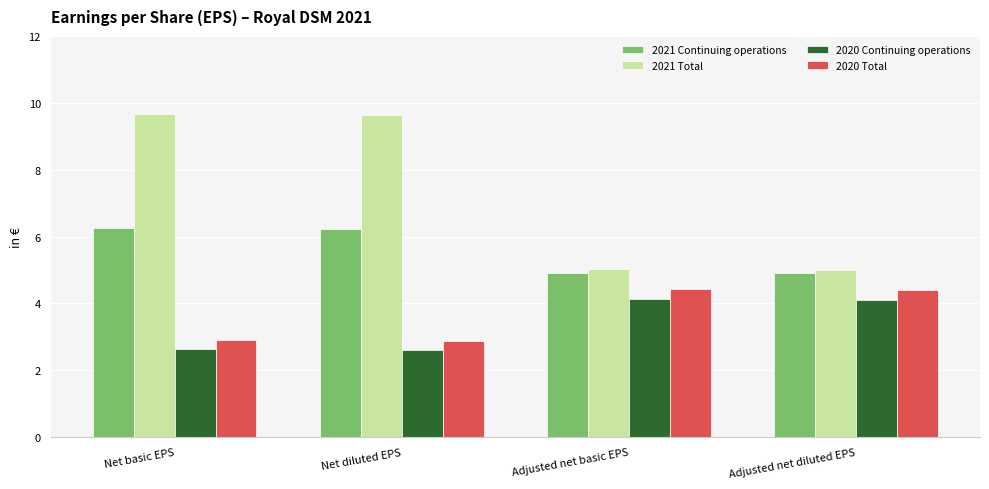

At how many categories does at least one series exceed 7?

2